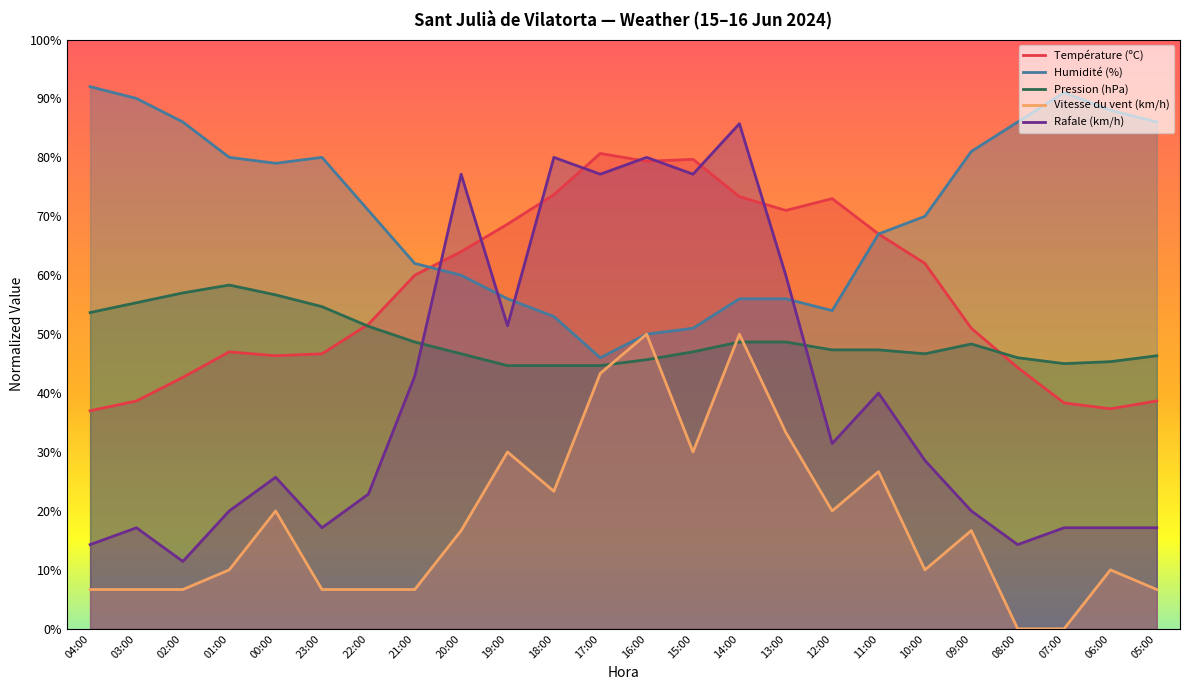

Where is Température (ºC) nearest to the value 58?

21:00